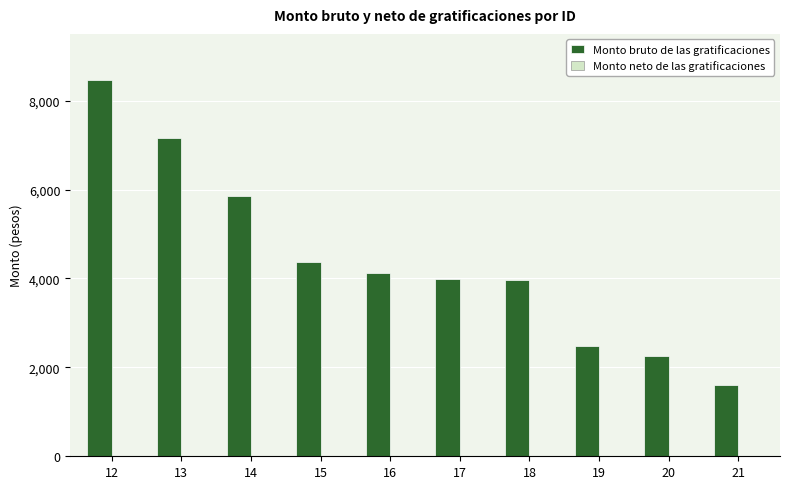

Approximately how many times larger is the value at 17 compared to 14?

0.7